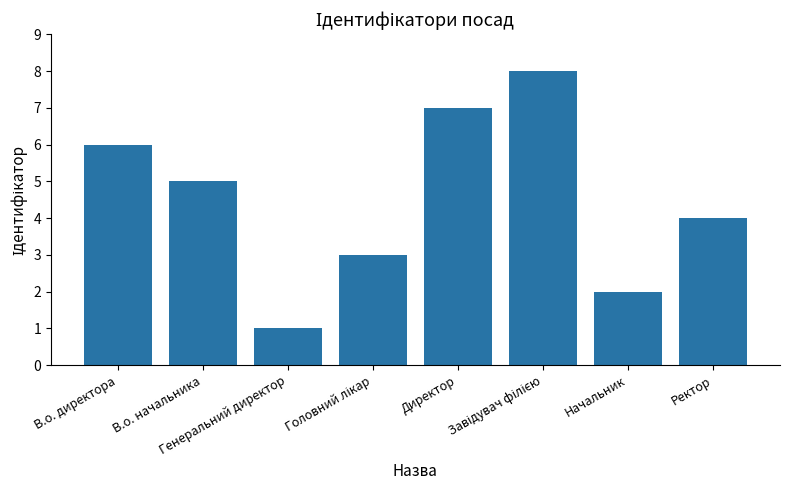

Count the number of categories in the chart.

8